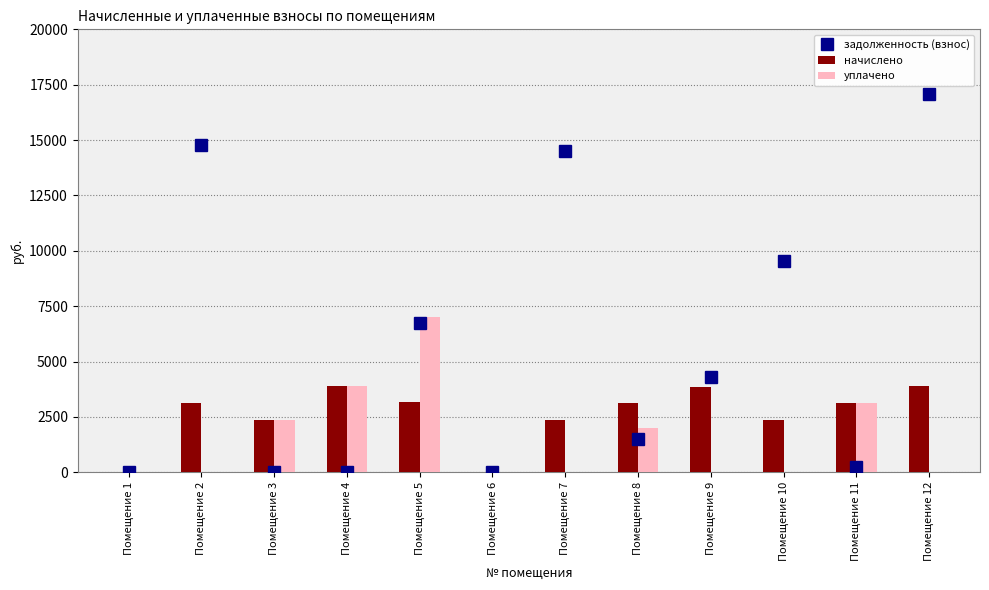

How many data points in начислено are above 3146?

7